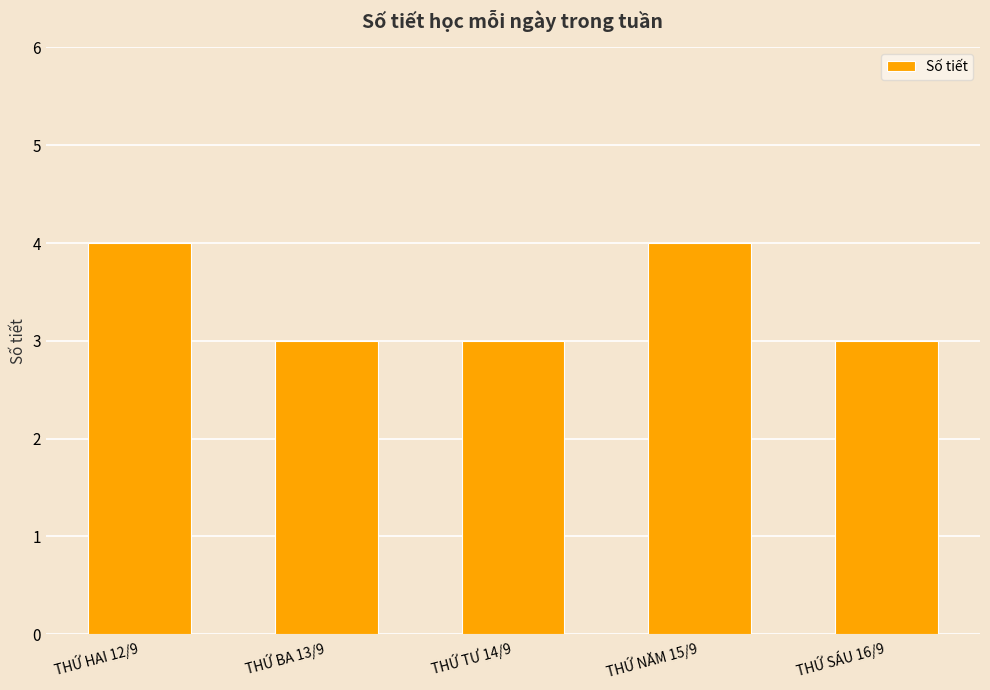

How many bars are there in total?

5